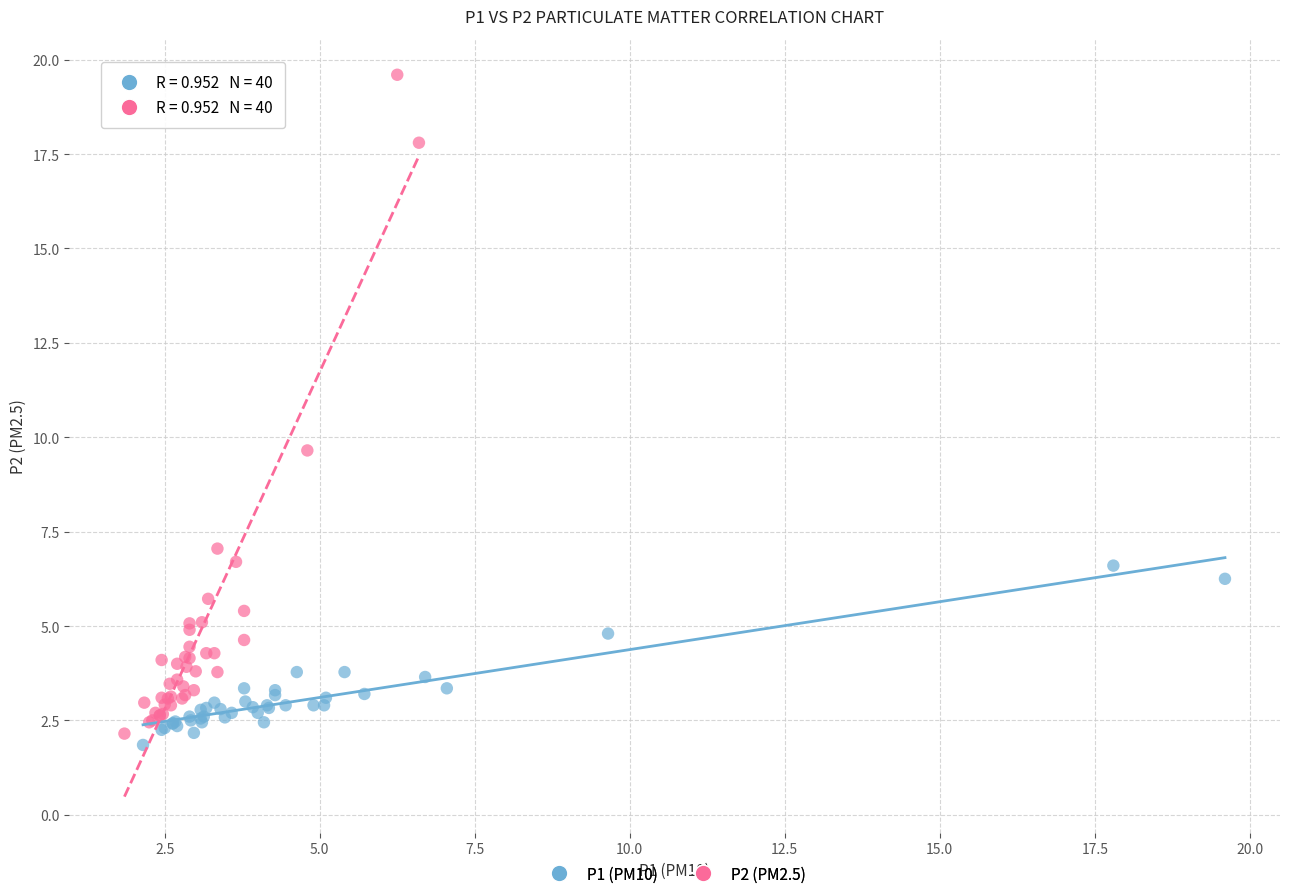

Which series contains the lowest Y value?

P1 (PM10)